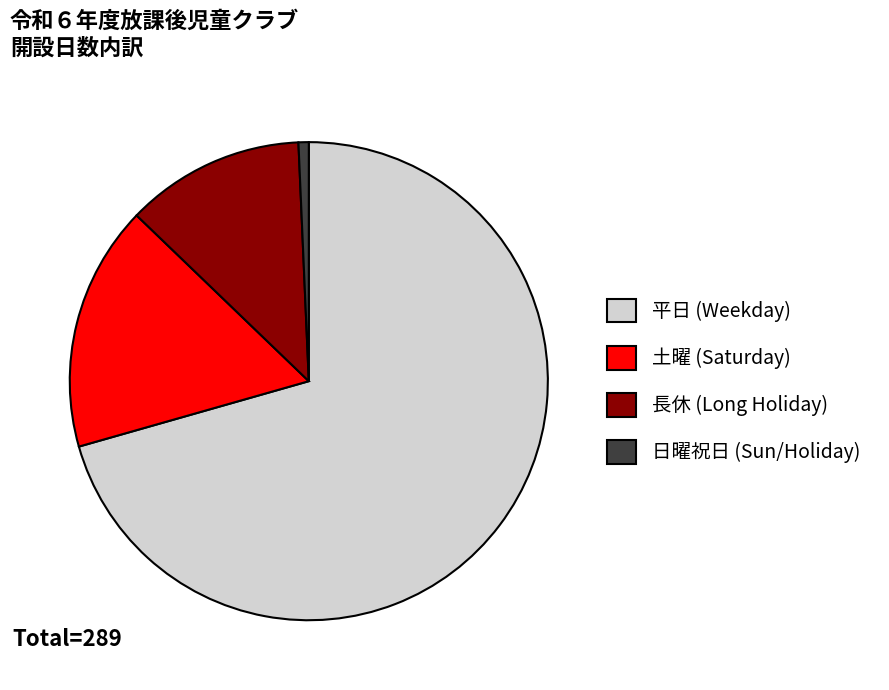

Does any single category account for the majority?

Yes